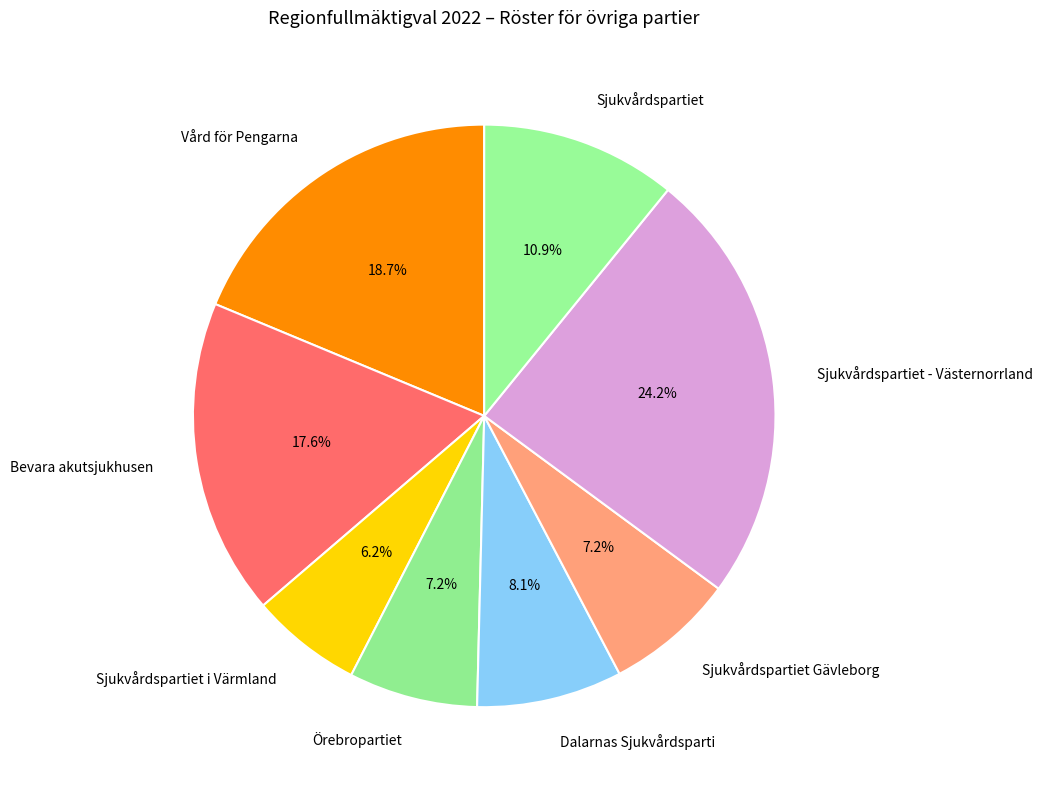

To the nearest percent, what percentage of the pie is Sjukvårdspartiet i Värmland?

6%